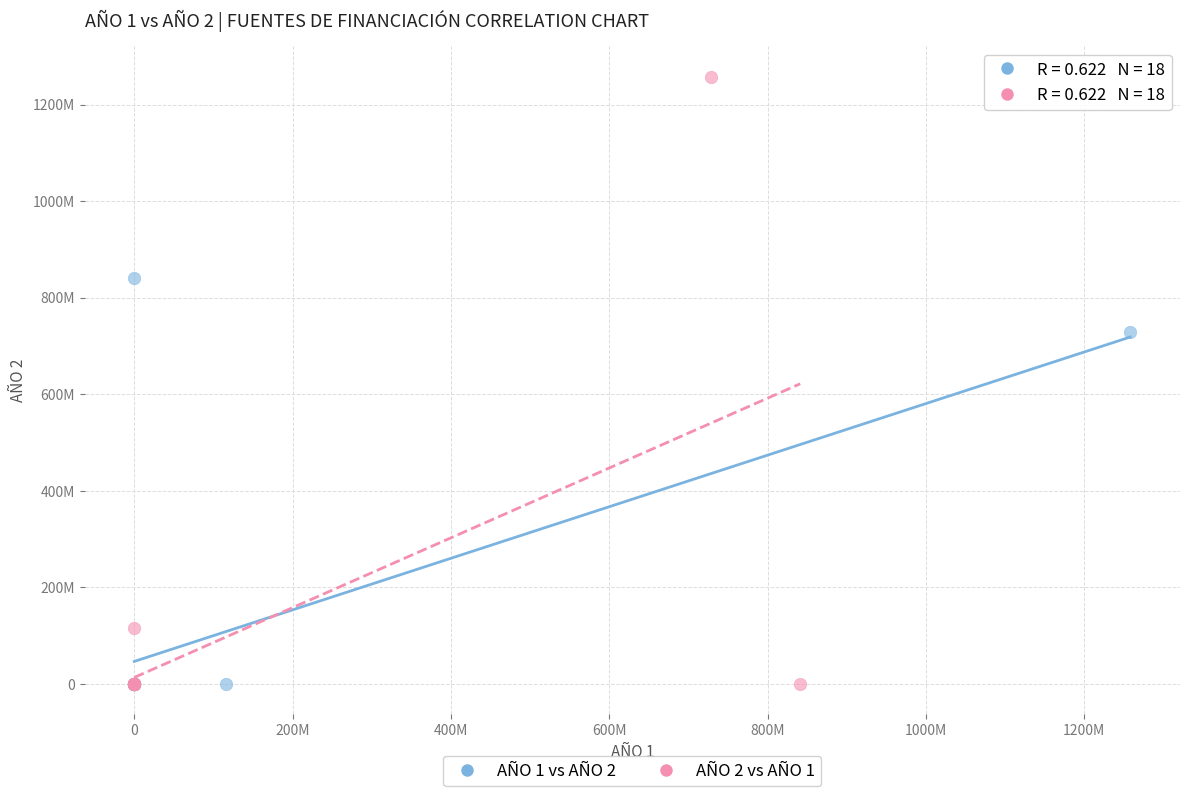

Which series has the largest Y range (max minus min)?

AÑO 2 vs AÑO 1